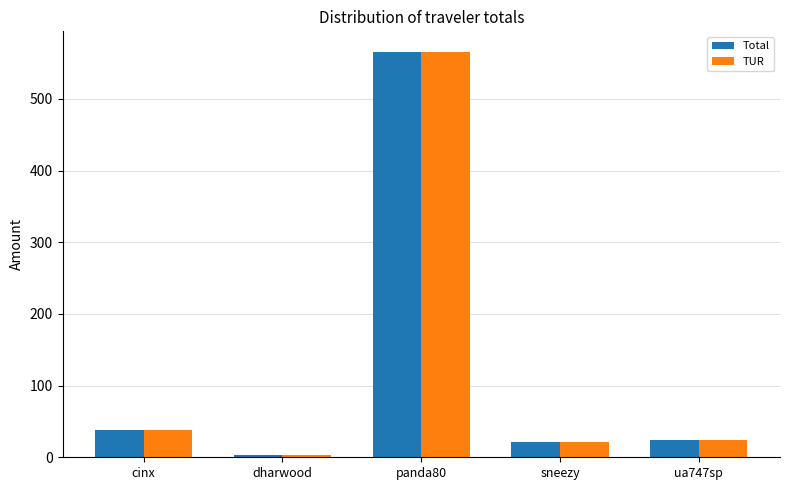

Count the number of categories in the chart.

5